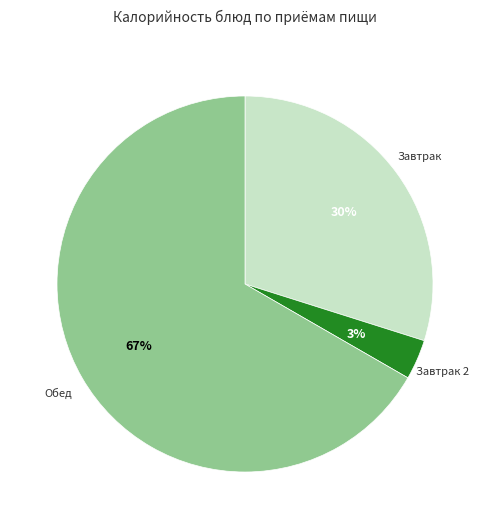

To the nearest percent, what is the average slice percentage?

33%